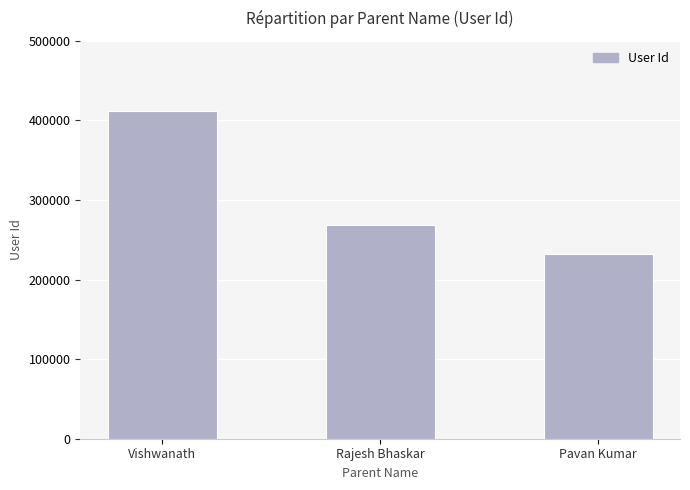

Rank the categories by value from lowest to highest.

Pavan Kumar, Rajesh Bhaskar, Vishwanath